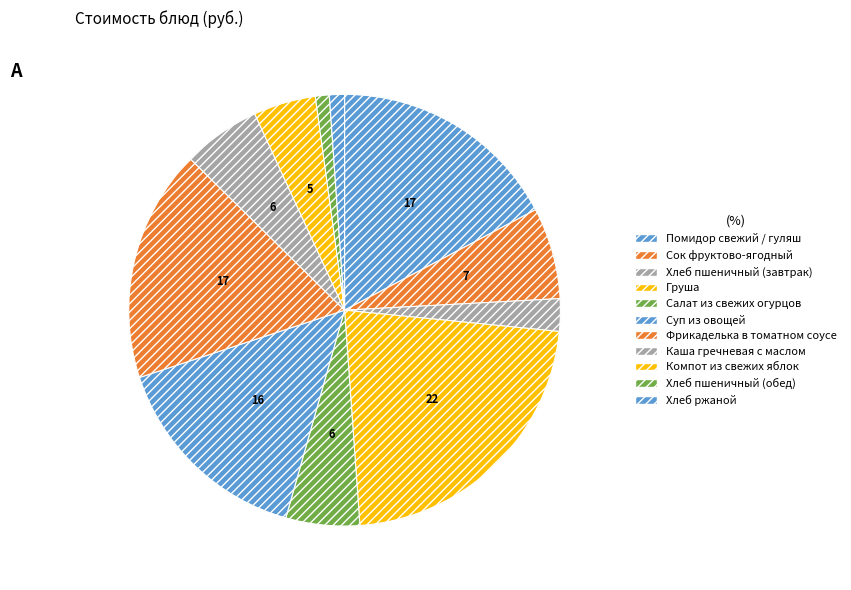

Rank the categories by value from lowest to highest.

Хлеб пшеничный (обед), Хлеб ржаной, Хлеб пшеничный (завтрак), Компот из свежих яблок, Салат из свежих огурцов, Каша гречневая с маслом, Сок фруктово-ягодный, Суп из овощей, Помидор свежий / гуляш, Фрикаделька в томатном соусе, Груша